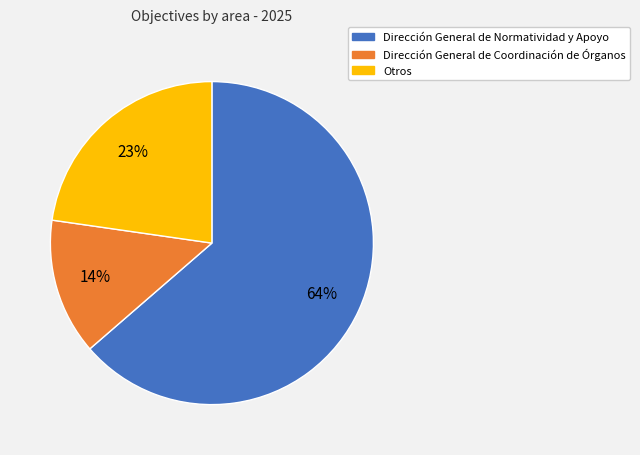

To the nearest percent, what is the difference between the largest and smallest slice percentages?

50%